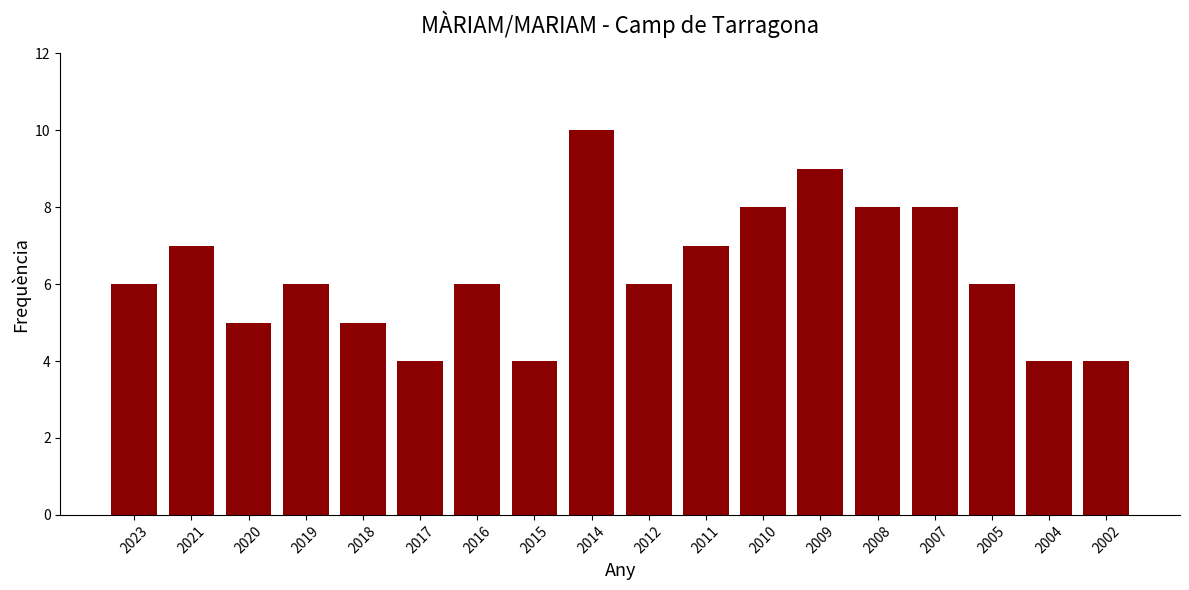

Which category has the highest value across all series?

2014